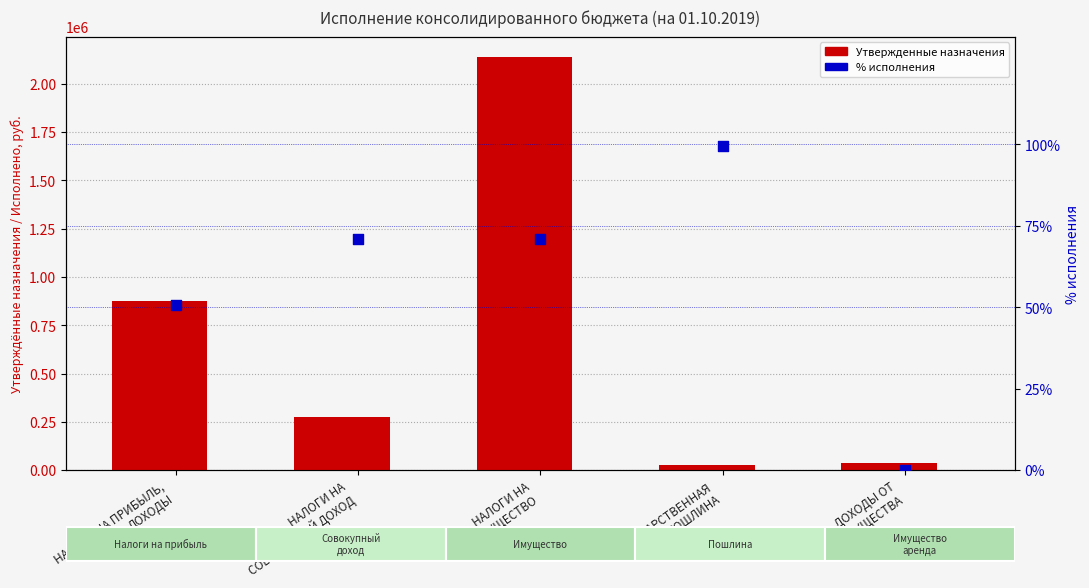

What is the total value across all series at НАЛОГИ НА
СОВОКУПНЫЙ ДОХОД?

277071.0